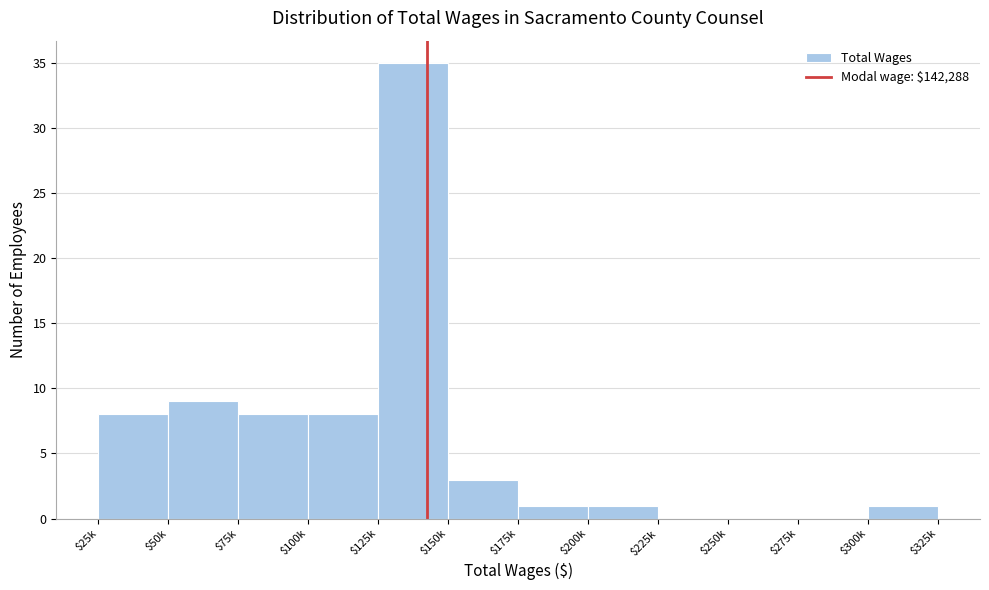

What is the maximum value shown in the chart?

35